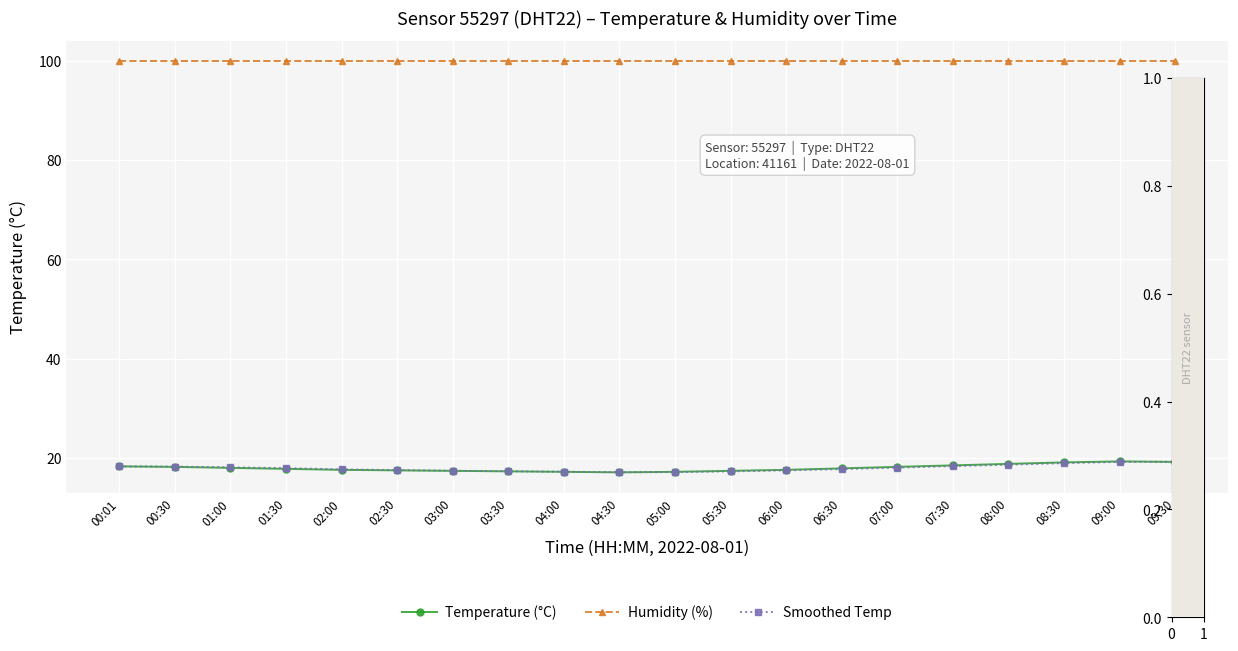

What is the difference between the highest and lowest values at 09:30?

80.7